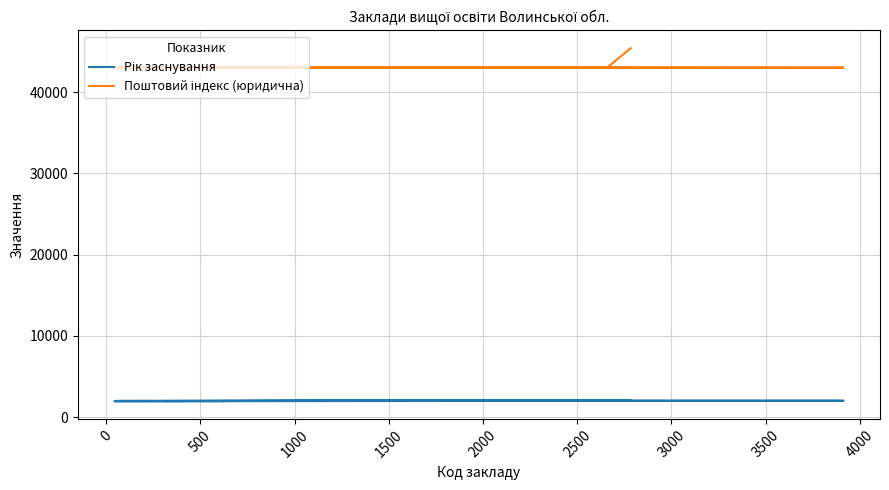

What is the label of the 9th point from the right?

1000